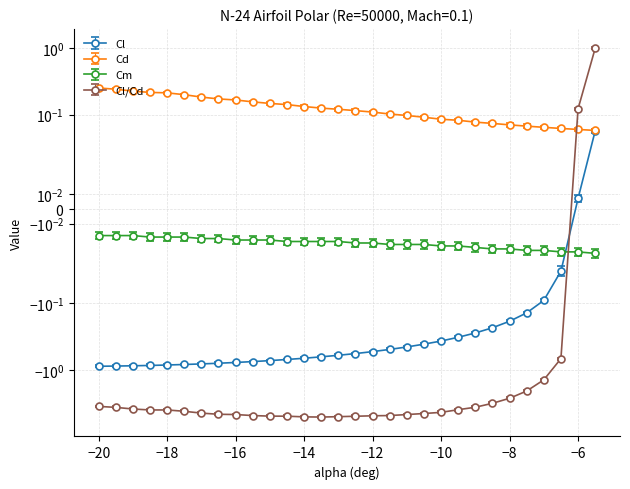

Which series has the largest total across all categories?

Cd